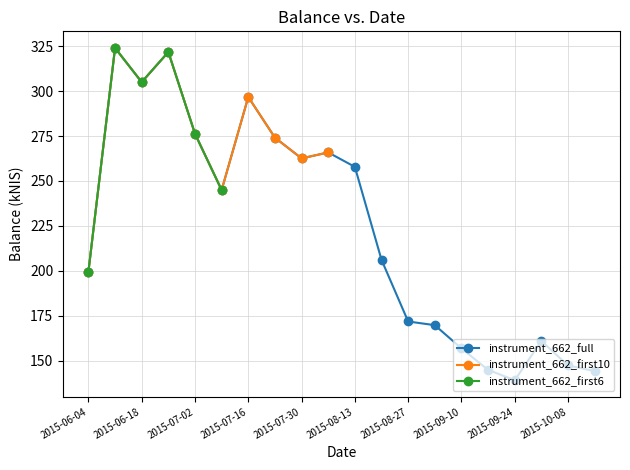

What is the average value?

223.5